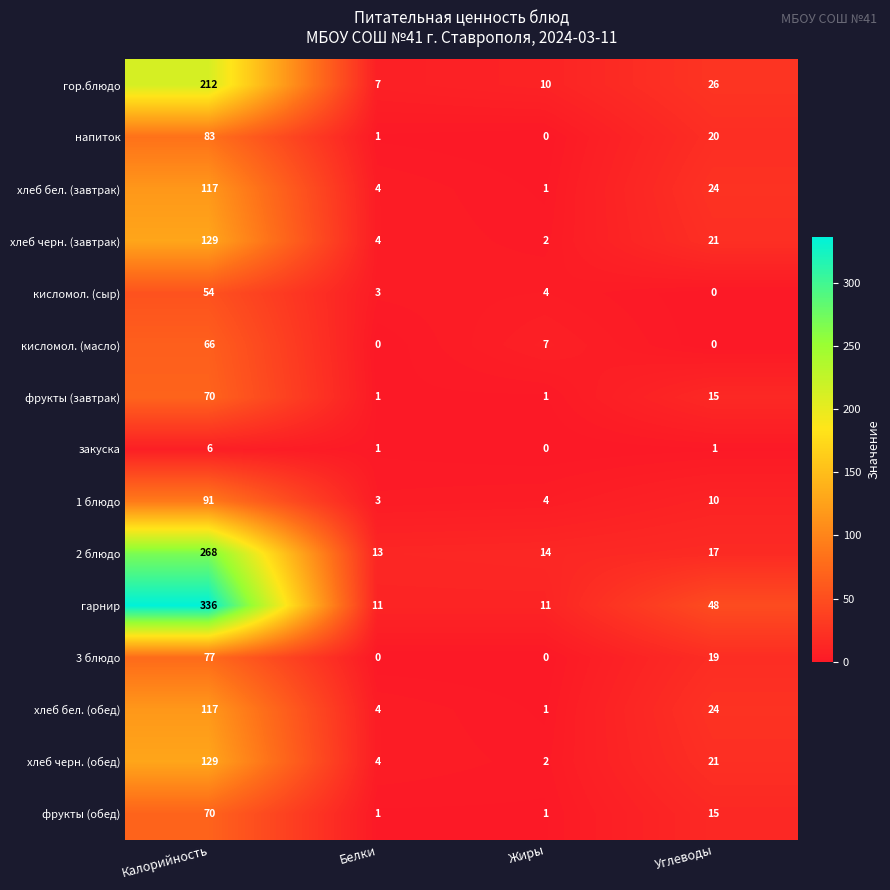

What is the difference between the highest and lowest values at Жиры?

14